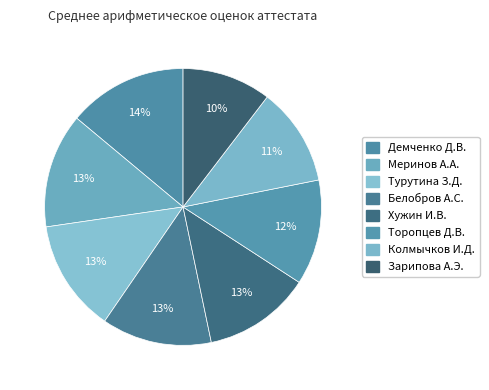

How many slices are in this pie chart?

8